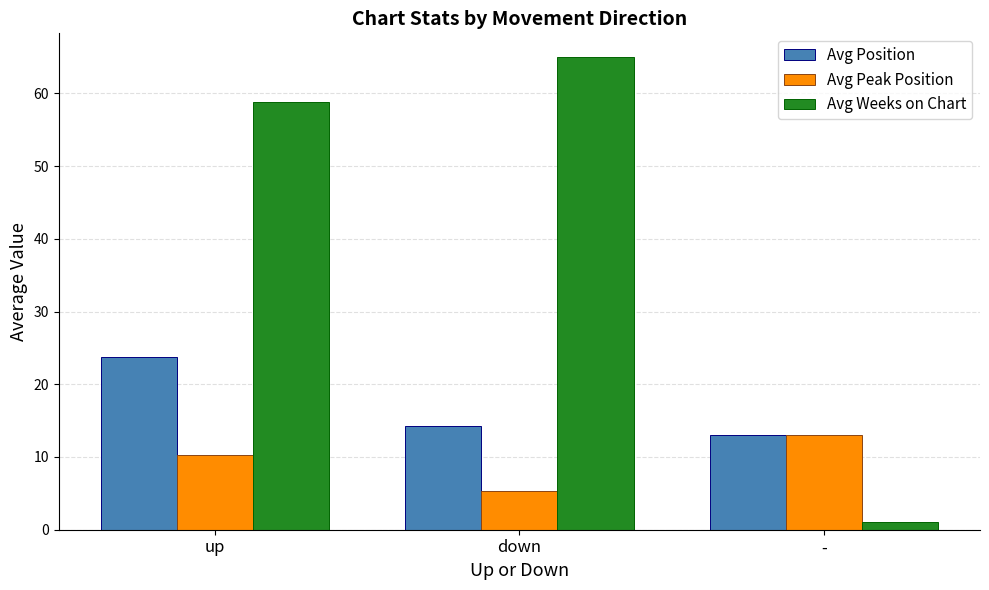

Where is Avg Peak Position nearest to the value 9?

up